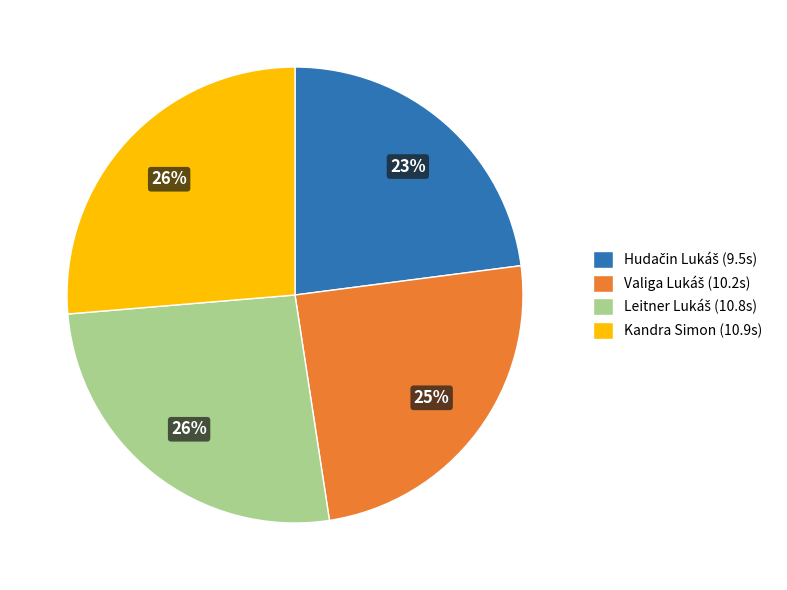

To the nearest percent, what portion does Kandra Simon (10.9s) represent?

26%